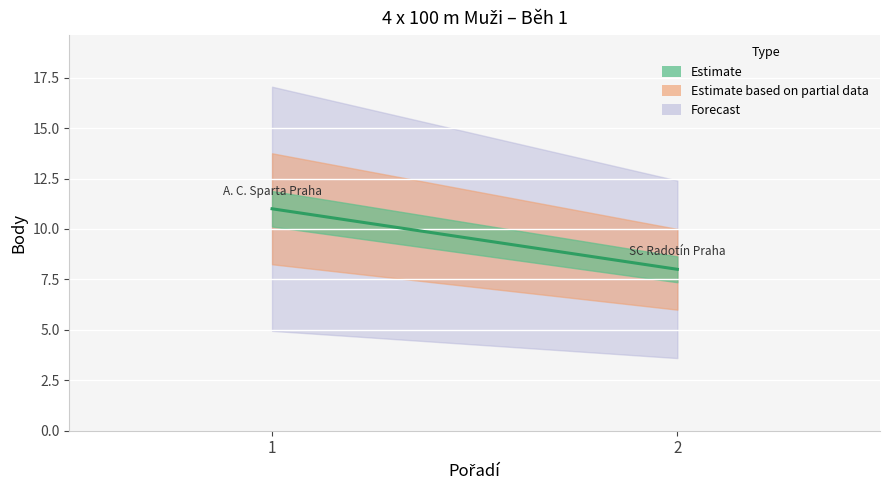

Between 1 and 2, which is larger?

1